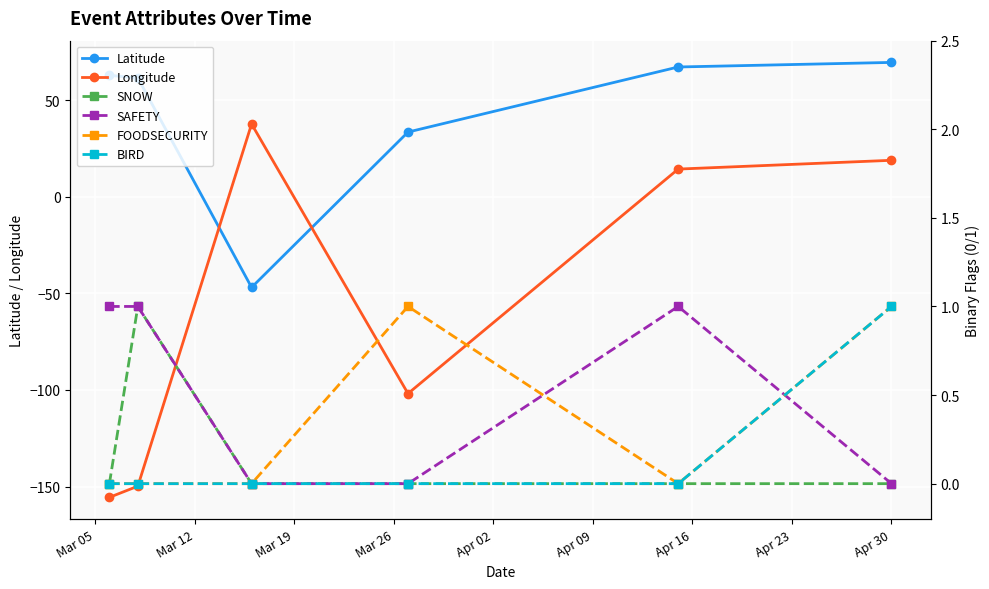

What is the value of the Latitude point at the 3rd from the left?

-46.9